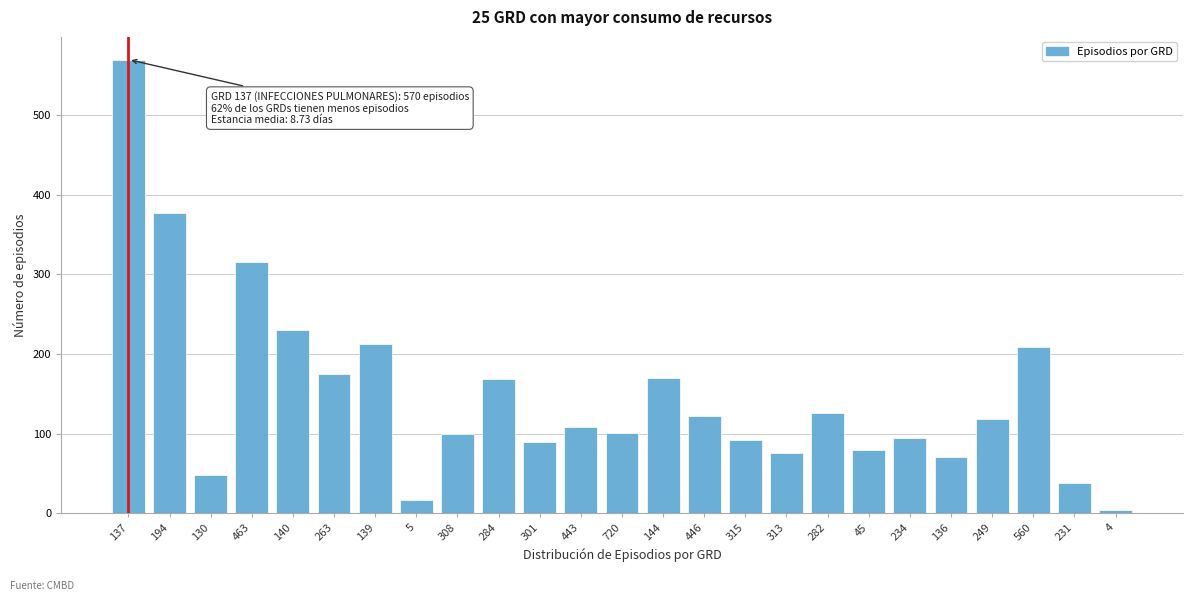

The value at 560 is 209. True or false?

True